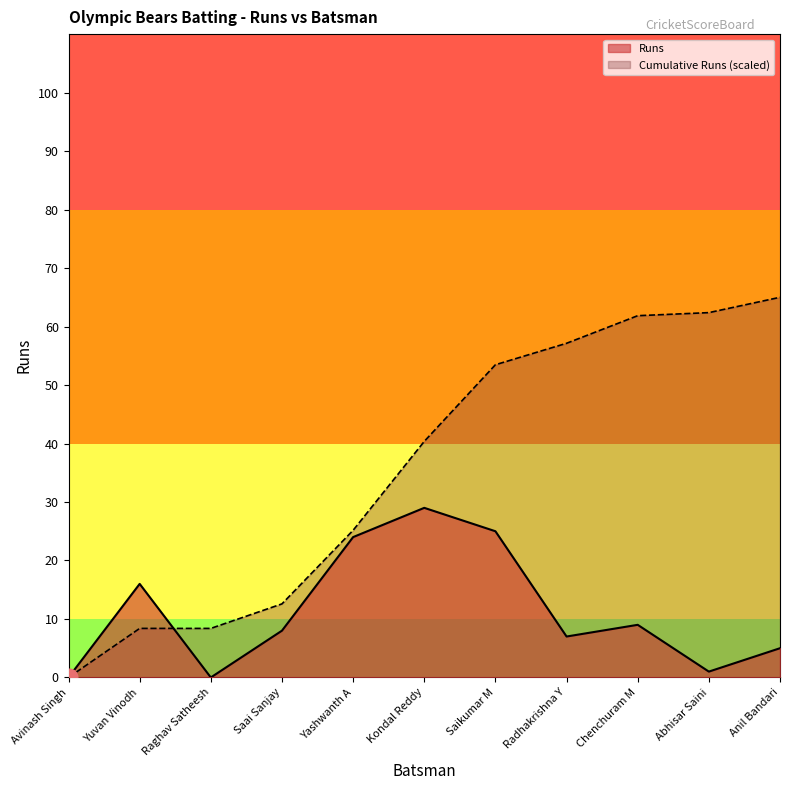

List the labels in order of value, smallest first.

Avinash Singh, Raghav Satheesh, Abhisar Saini, Anil Bandari, Radhakrishna Y, Saai Sanjay, Chenchuram M, Yuvan Vinodh, Yashwanth A, Saikumar M, Kondal Reddy